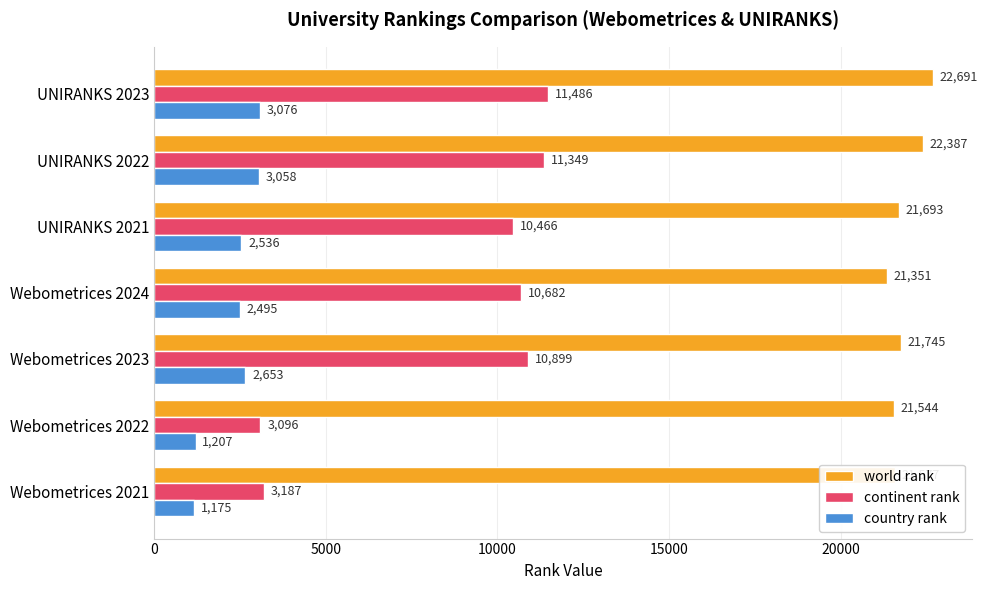

Which category has the lowest value across all series?

Webometrices 2021